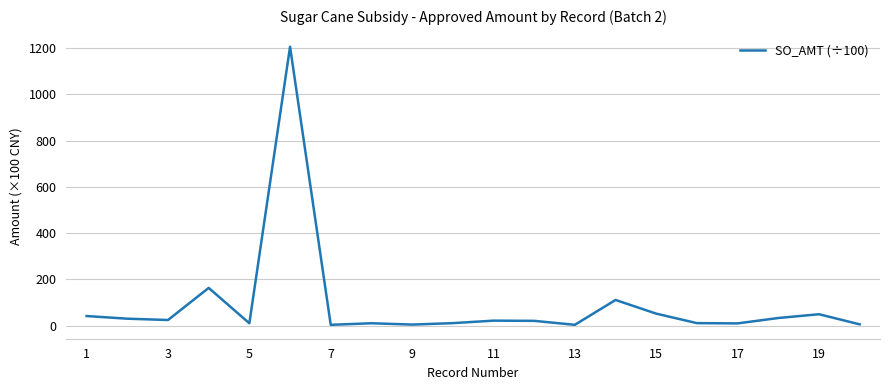

What is the maximum value shown in the chart?

1206.4